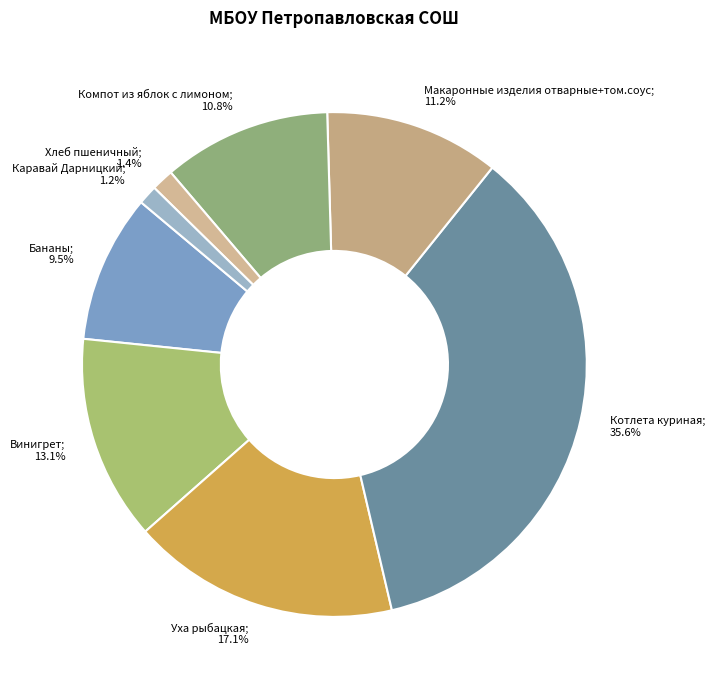

Which category has the biggest portion of the pie?

Котлета куриная